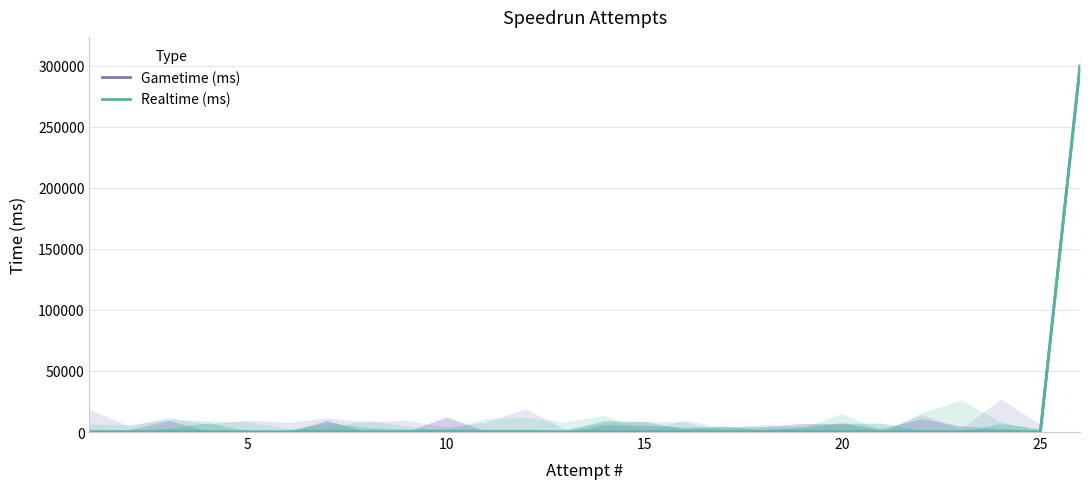

Is it true that Gametime (ms) equals -159307 at 15?

False